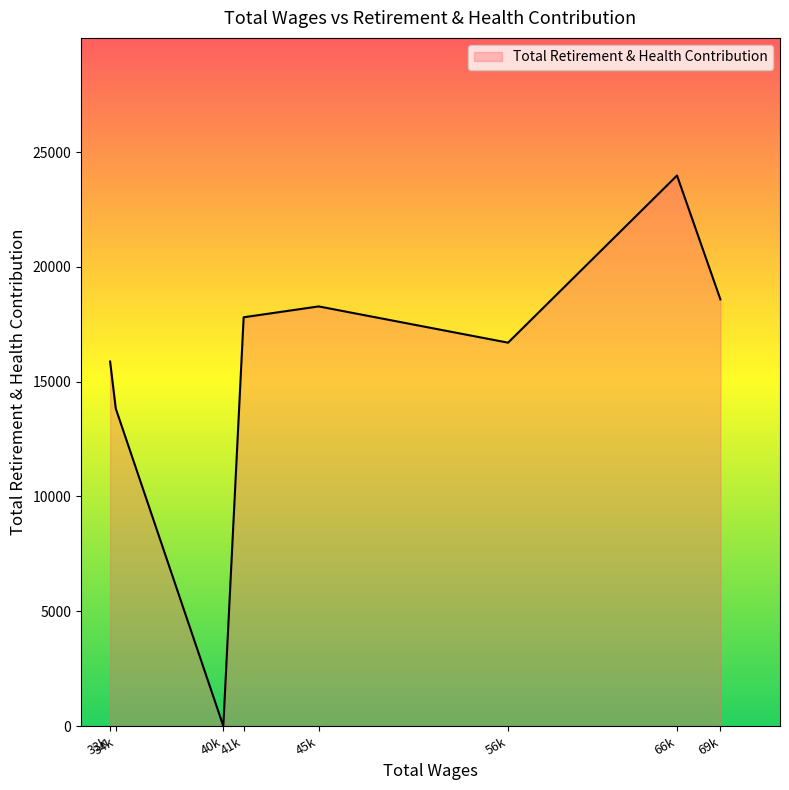

The value at 69k is 18581. True or false?

True